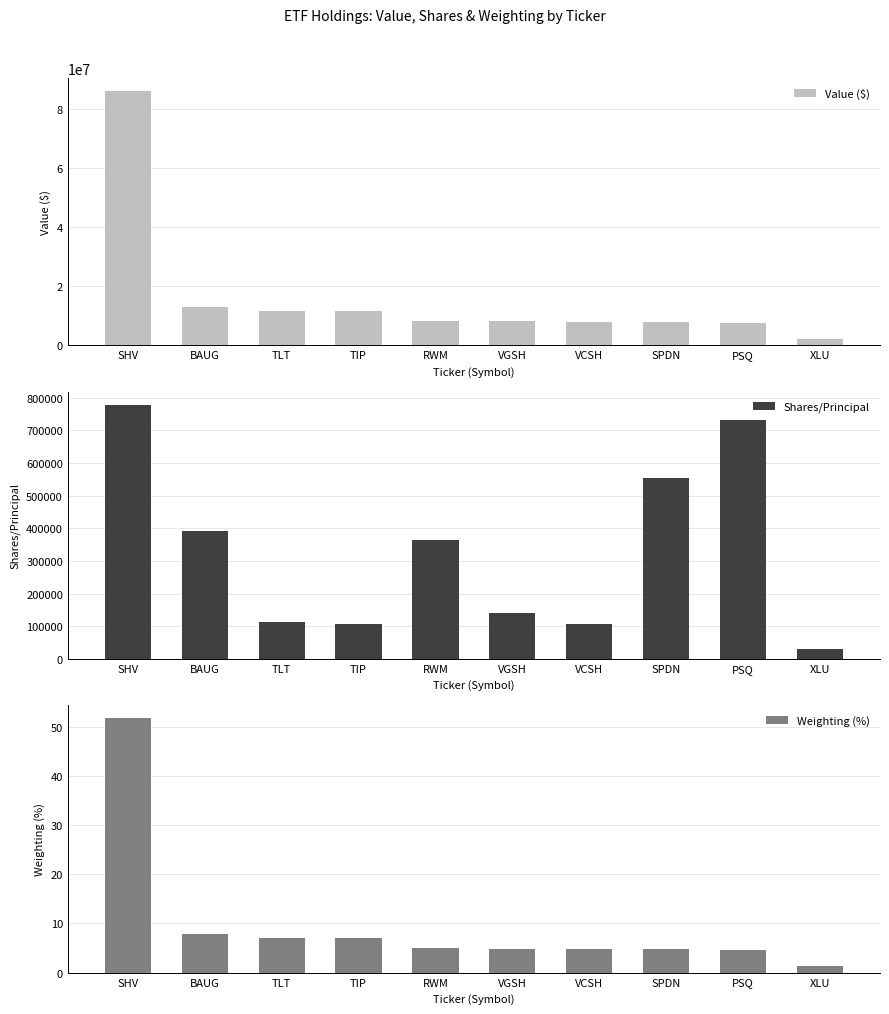

How many groups of bars are there?

10